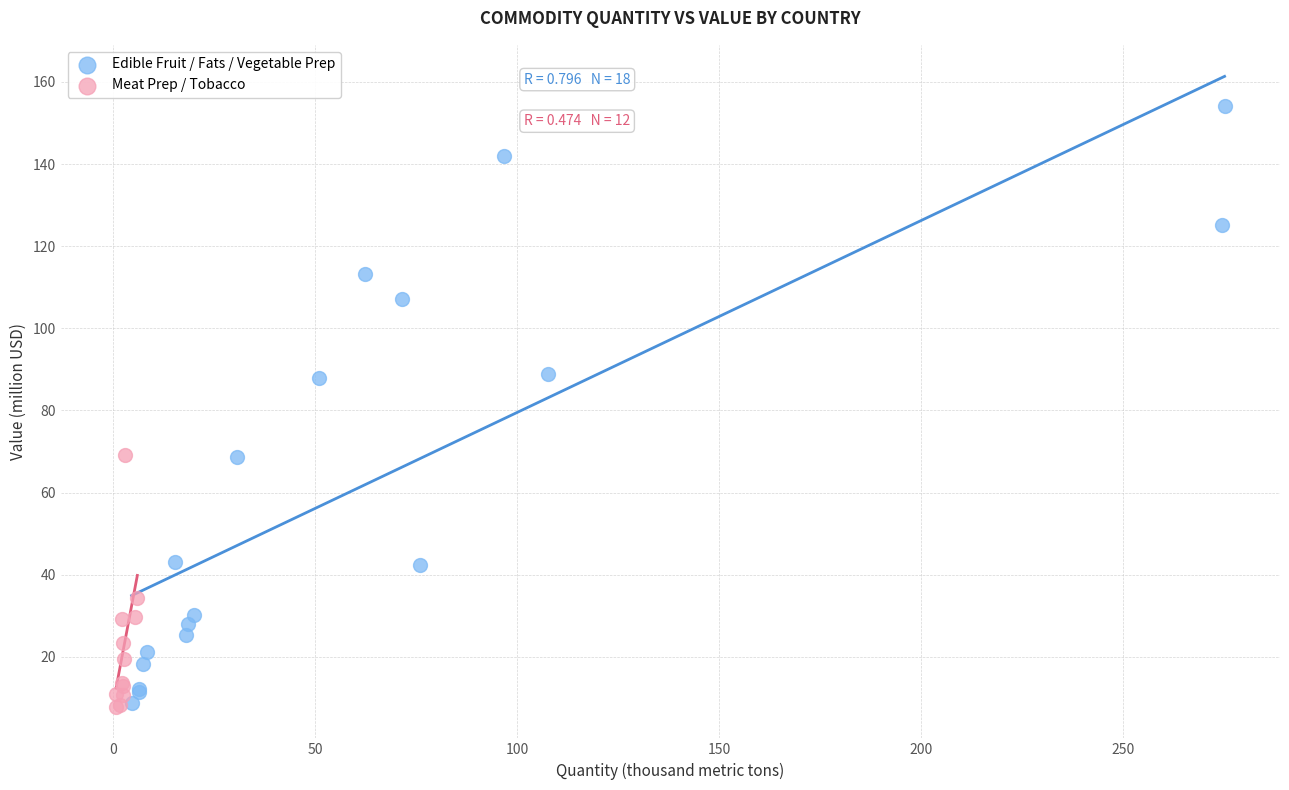

Which series reaches the maximum Y coordinate?

Edible Fruit / Fats / Vegetable Prep